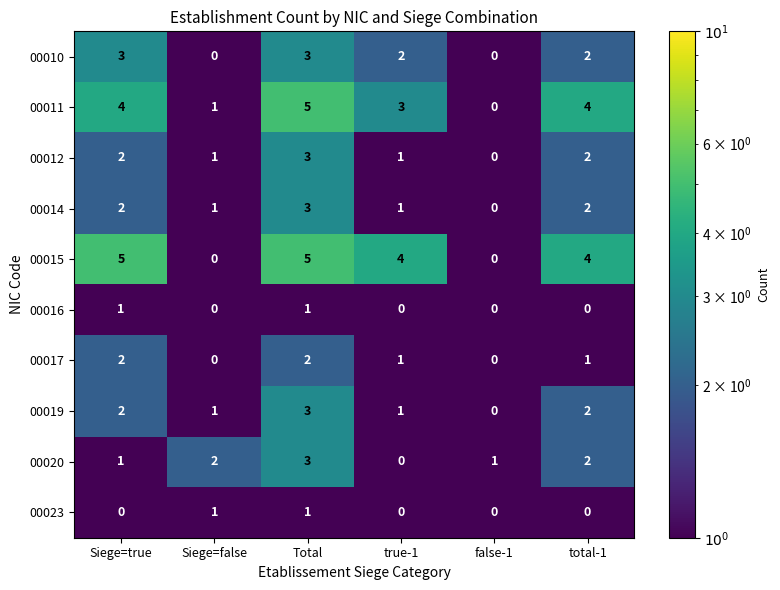

What is the difference between the highest and lowest values at Total?

4